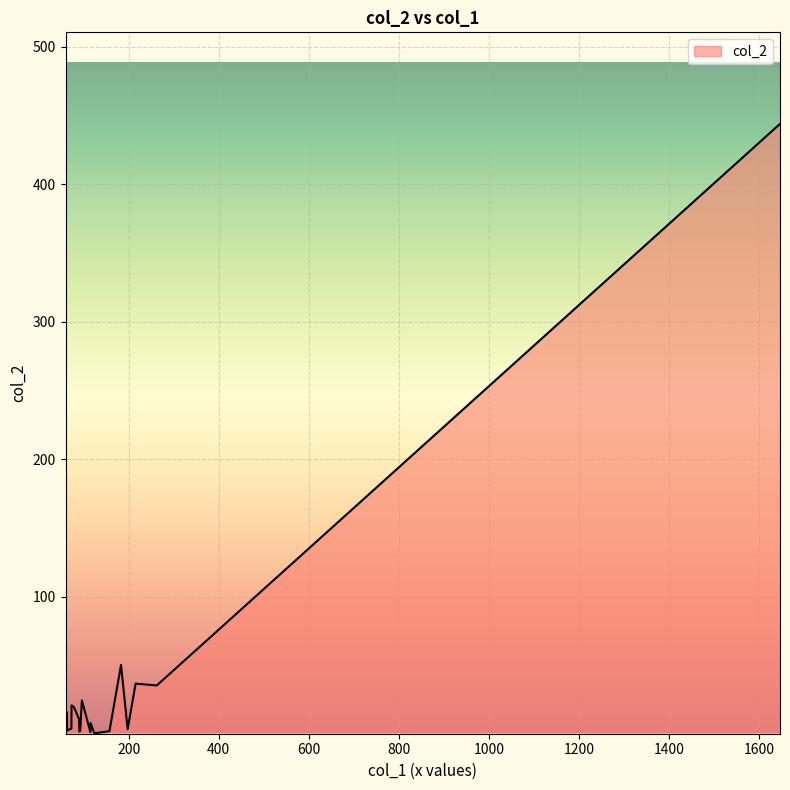

What is the greatest value displayed?

444.0